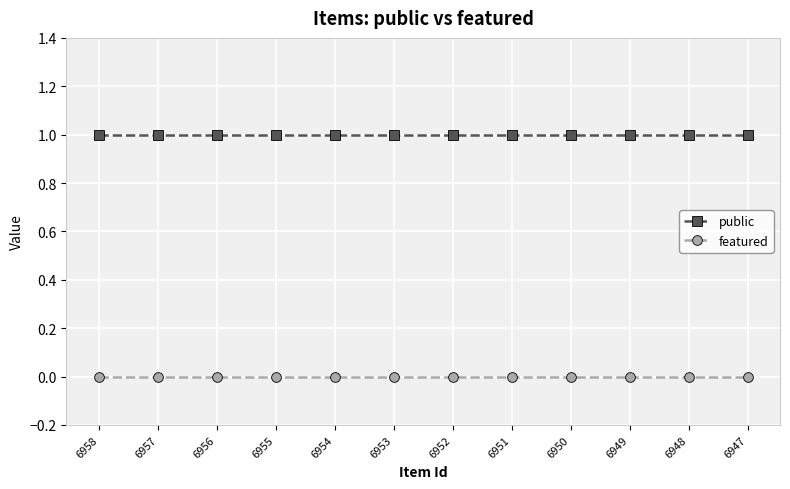

True or false: featured has a value of 0 at 6948.

True